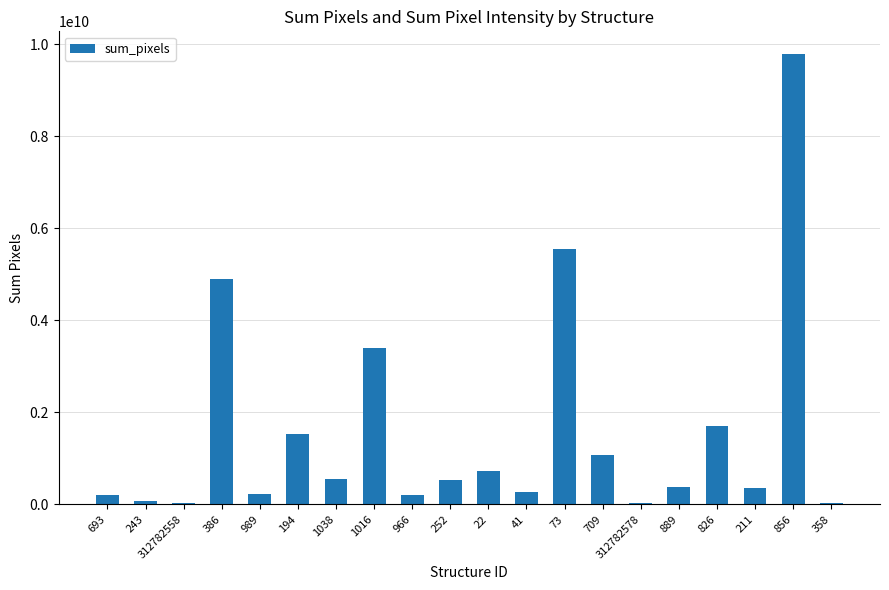

What is the average value?

1580618770